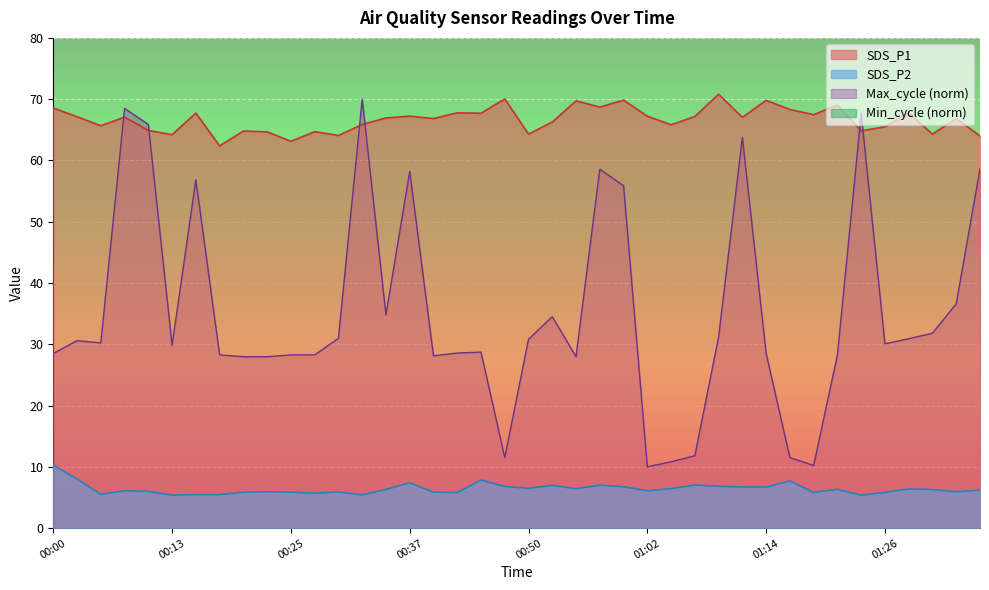

What is the label of the 30th point from the left?

01:12